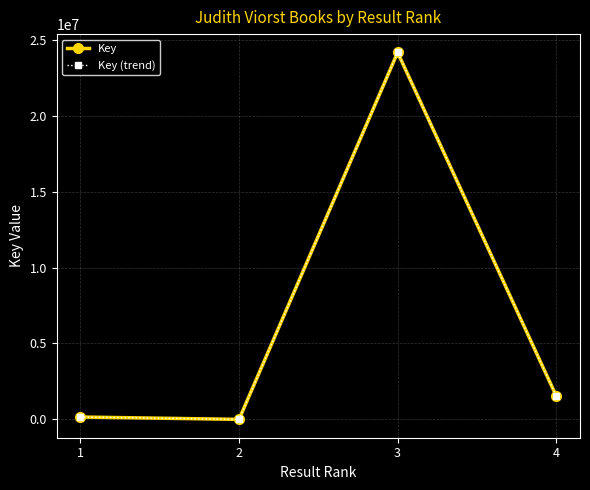

How many lines are shown in the chart?

2